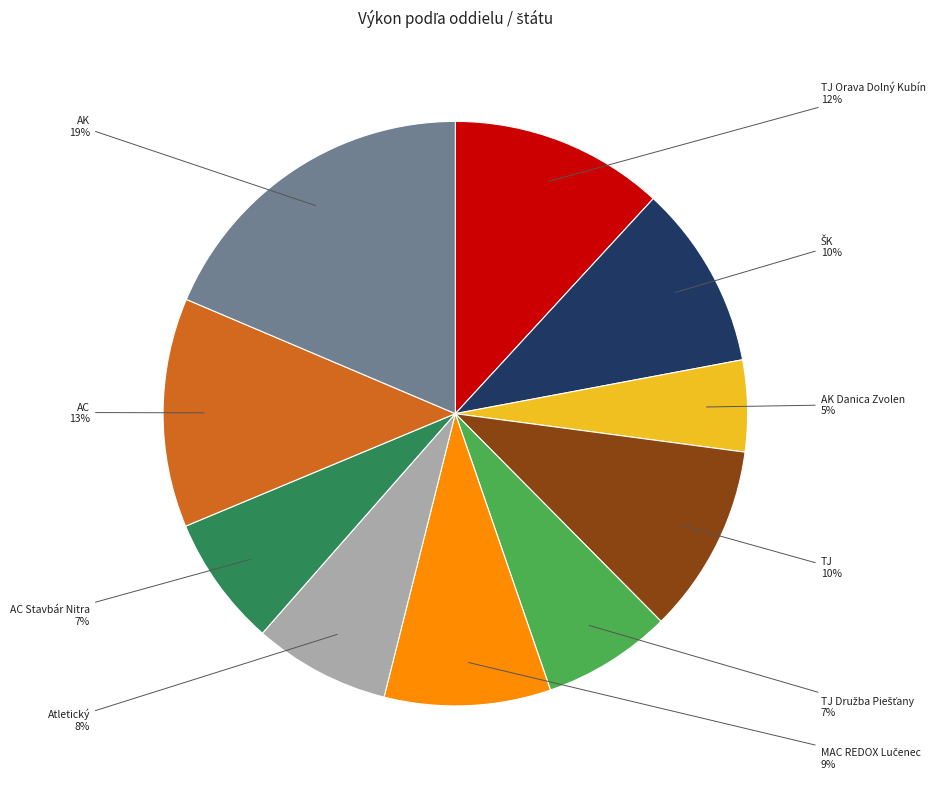

To the nearest percent, what is the difference between the largest and smallest slice percentages?

14%